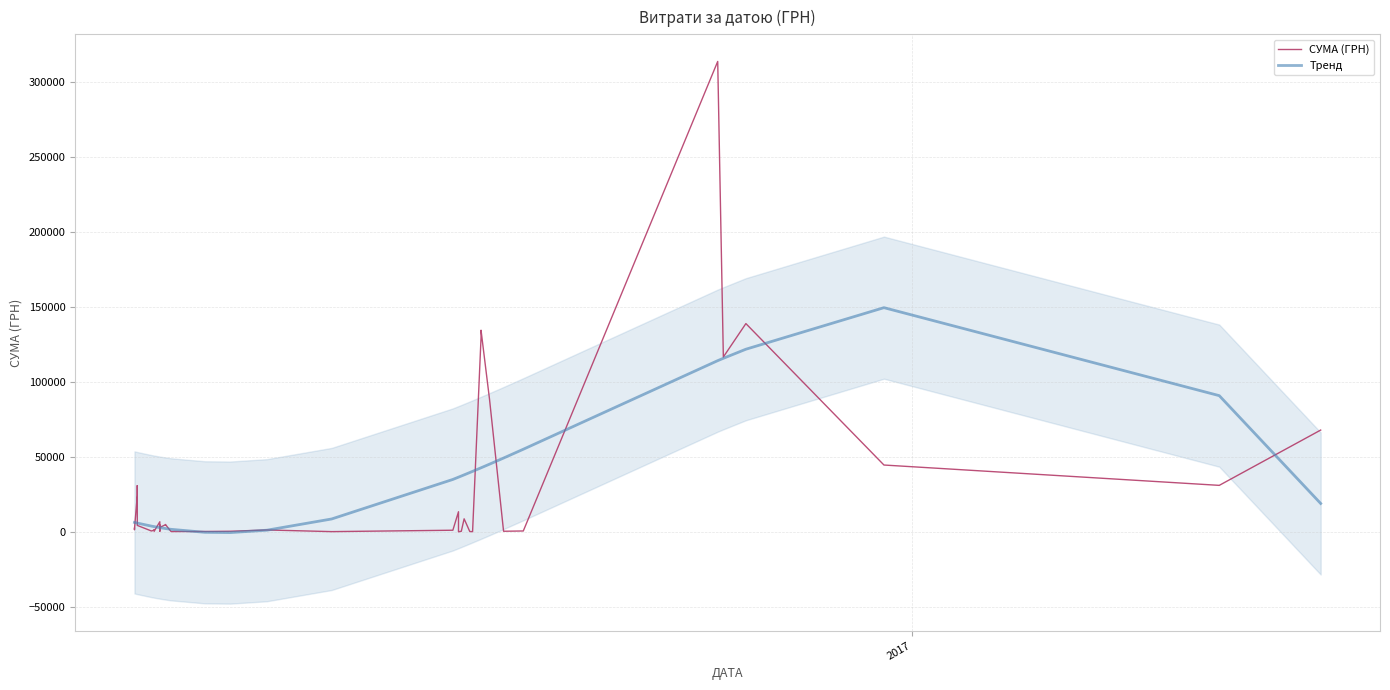

At how many categories does at least one series exceed 54429?

10